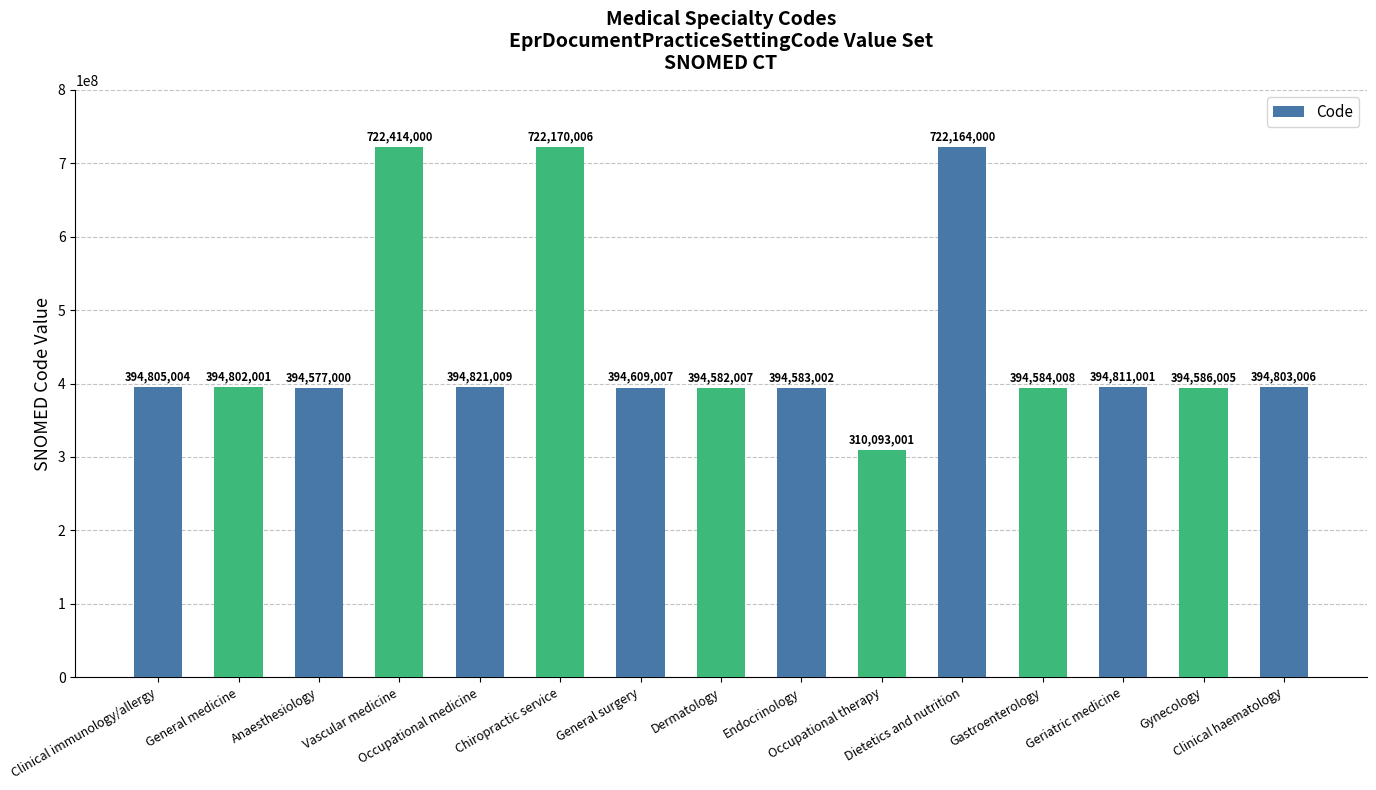

Reading right to left, extract all data points from this chart.

394803006	394586005	394811001	394584008	722164000	310093001	394583002	394582007	394609007	722170006	394821009	722414000	394577000	394802001	394805004